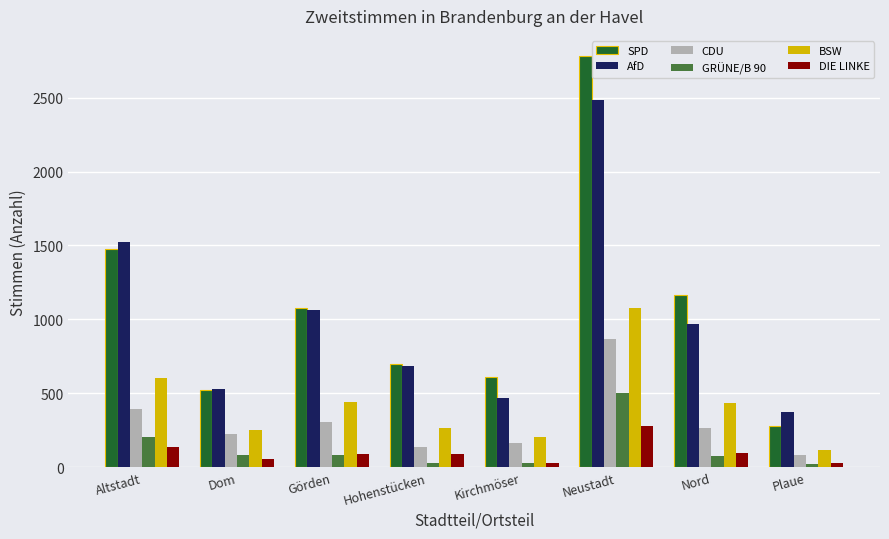

Between Altstadt and Hohenstücken, which series saw the biggest shift?

AfD